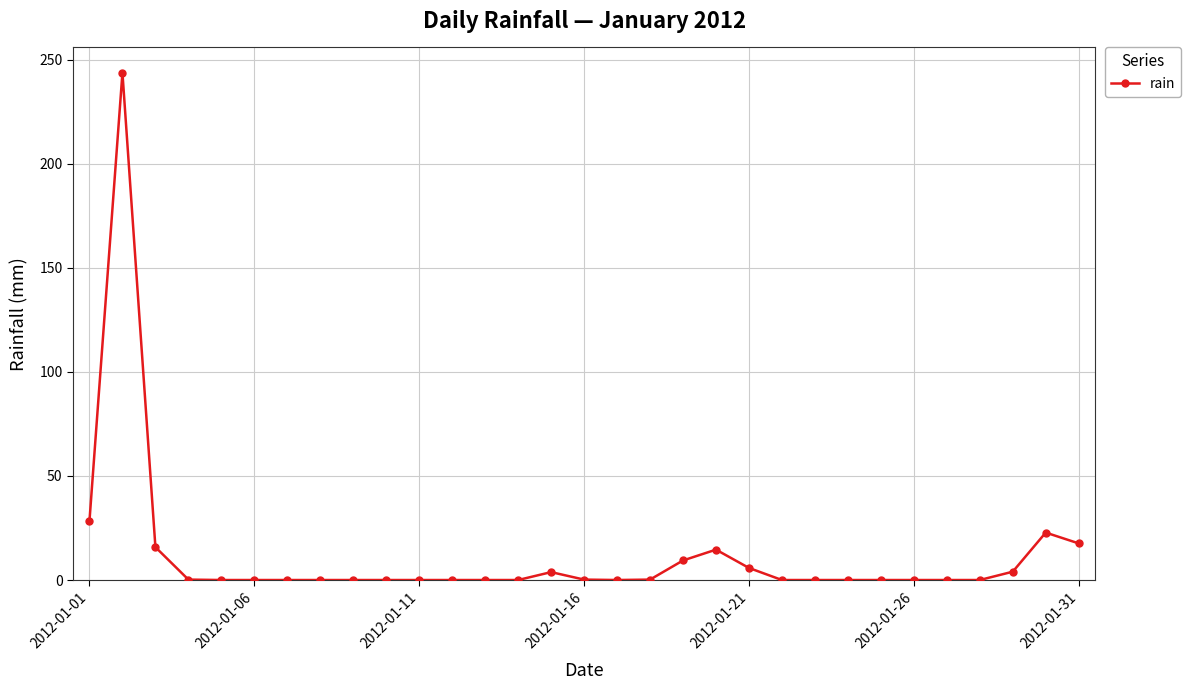

True or false: there are more than 1 points higher than both neighbors.

True